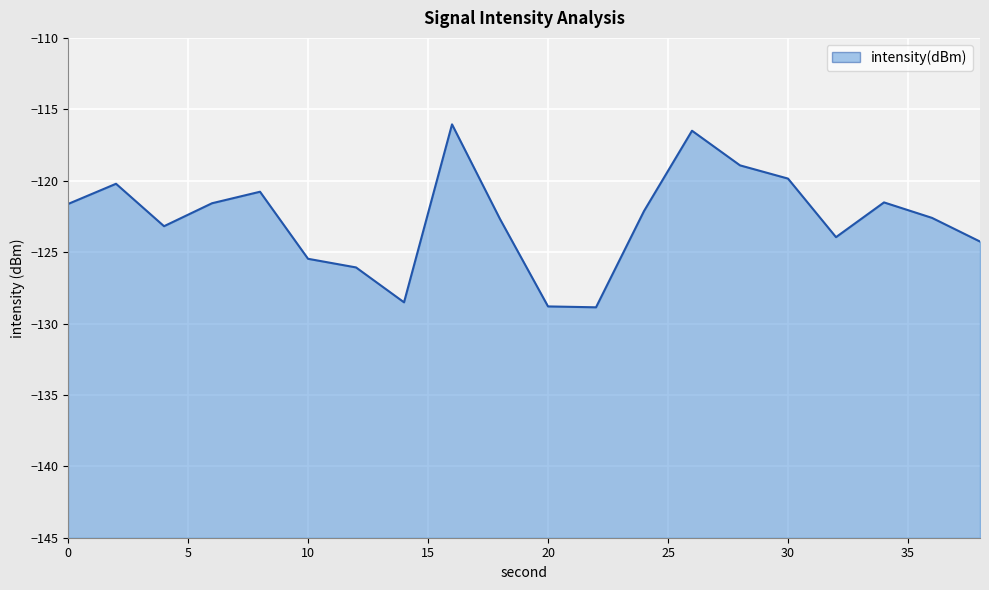

How many categories are shown in the chart?

20